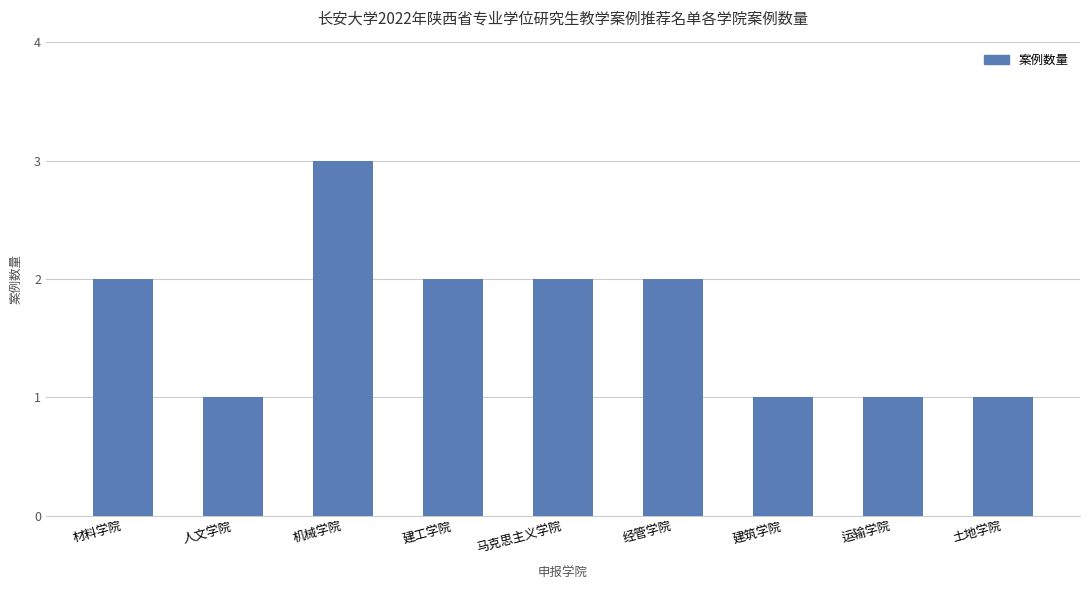

Reading left to right, what are all the values shown in this chart?

材料学院=2	人文学院=1	机械学院=3	建工学院=2	马克思主义学院=2	经管学院=2	建筑学院=1	运输学院=1	土地学院=1